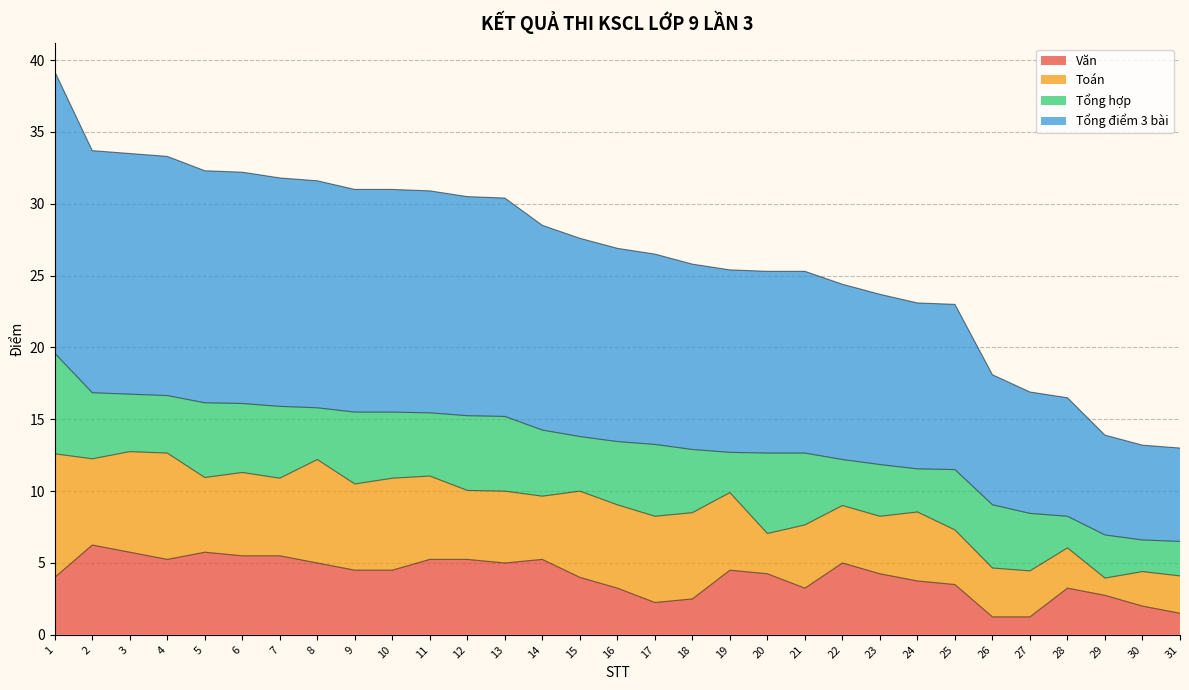

What is the value of the Văn point at the 8th from the left?

5.0